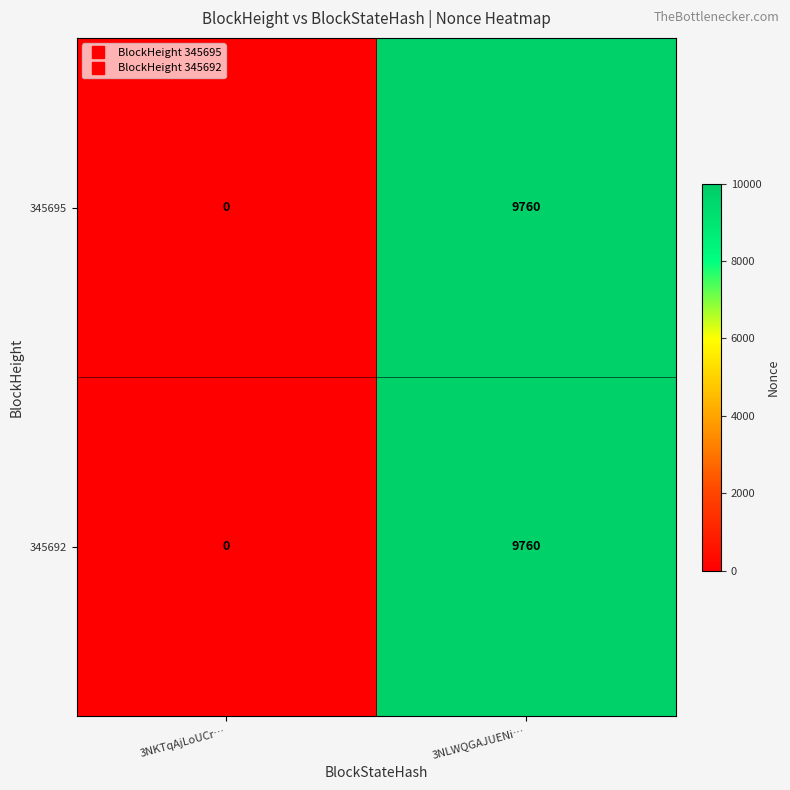

What is the maximum value for 345695?

9760